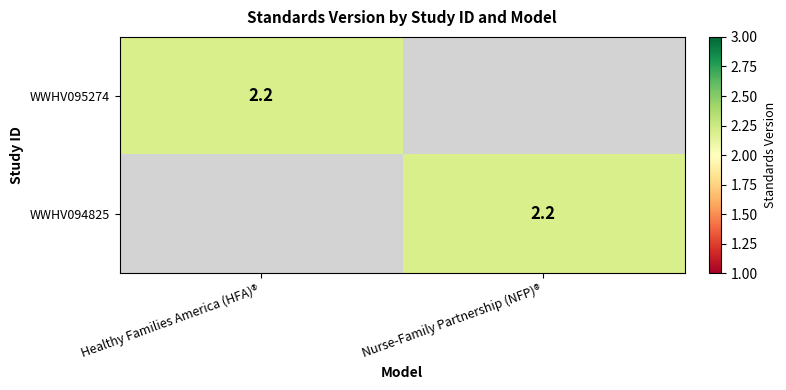

The value of WWHV095274 at Healthy Families America (HFA)® is 3.4. True or false?

False